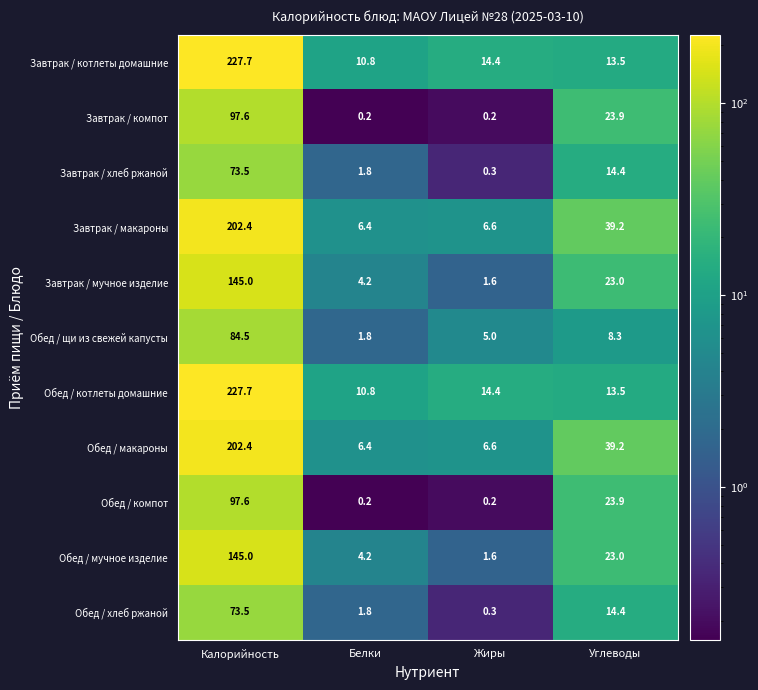

What is the sum of all Обед / хлеб ржаной values?

90.0